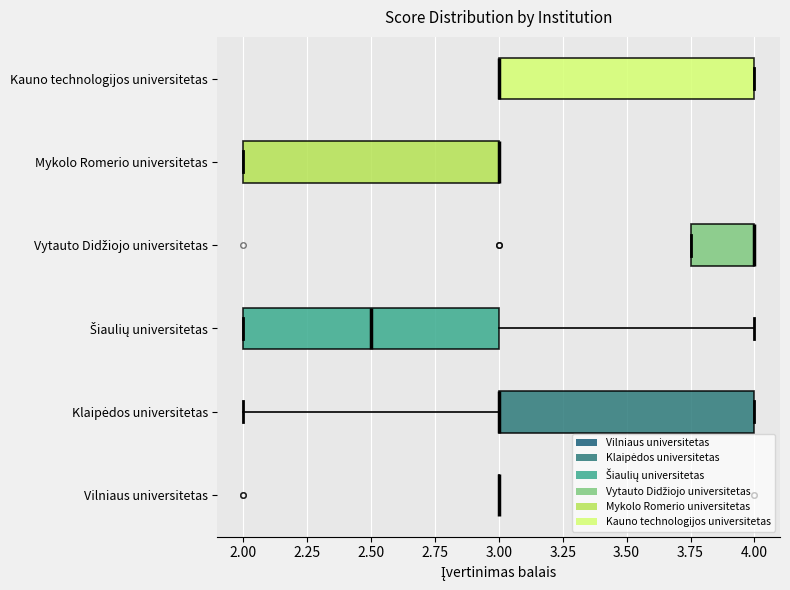

Reading bottom to top, transcribe this box plot: for each box, give where its median line is, the range the box spans, and where its two whiskers end, as read against the x-axis. The values are not printed on the chart, so give them approximately, as read against the axis.

Vilniaus universitetas: box collapsed to a line at 3.00, whiskers 3.00 to 3.00
Klaipėdos universitetas: median 3.00 (drawn on the box's left edge), box 3.00 to 4.00, whiskers 2.00 to 4.00
Šiaulių universitetas: median 2.50, box 2.00 to 3.00, whiskers 2.00 to 4.00
Vytauto Didžiojo universitetas: median 4.00 (drawn on the box's right edge), box 3.75 to 4.00, whiskers 3.75 to 4.00
Mykolo Romerio universitetas: median 3.00 (drawn on the box's right edge), box 2.00 to 3.00, whiskers 2.00 to 3.00
Kauno technologijos universitetas: median 3.00 (drawn on the box's left edge), box 3.00 to 4.00, whiskers 3.00 to 4.00